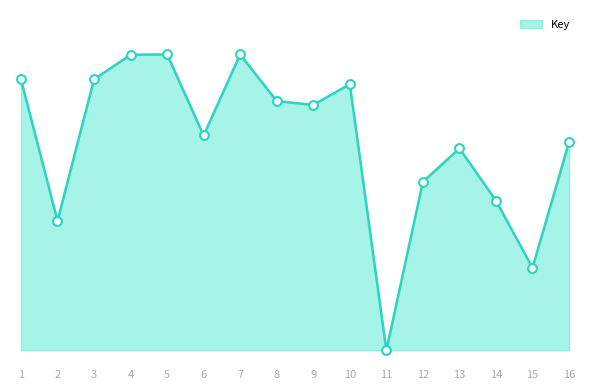

What is the change in value from 2 to 10?

+46.2